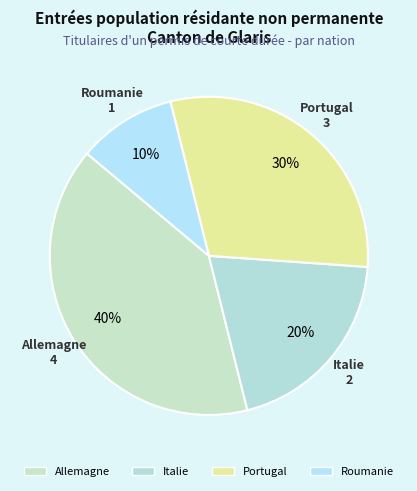

How many slices are in this pie chart?

4